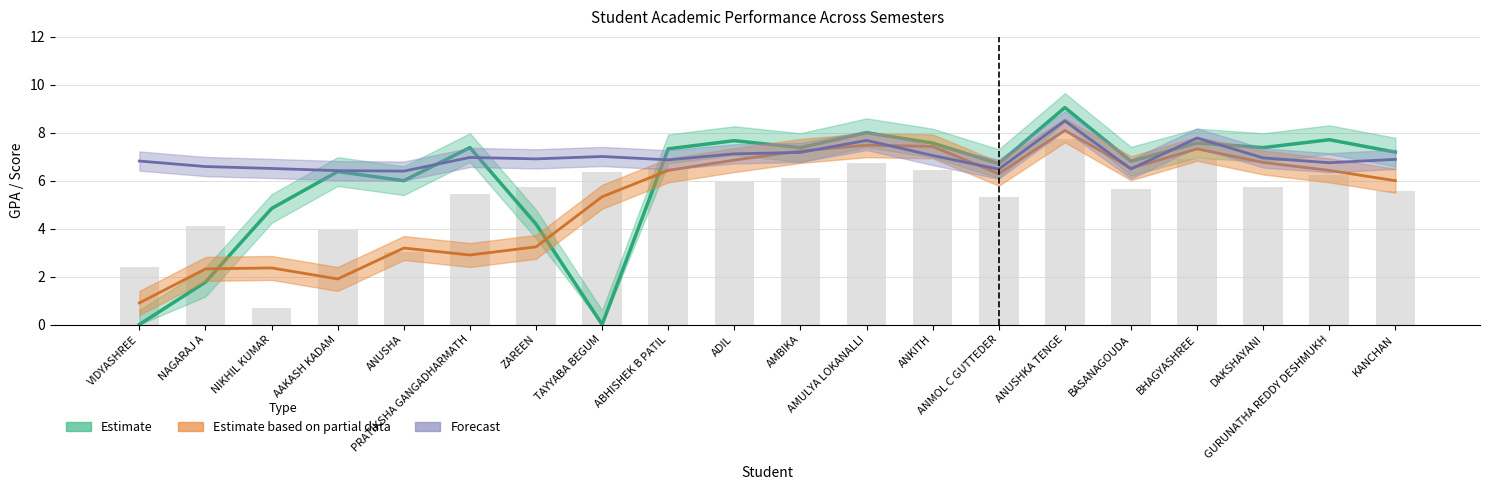

What is the greatest value displayed?

7.7